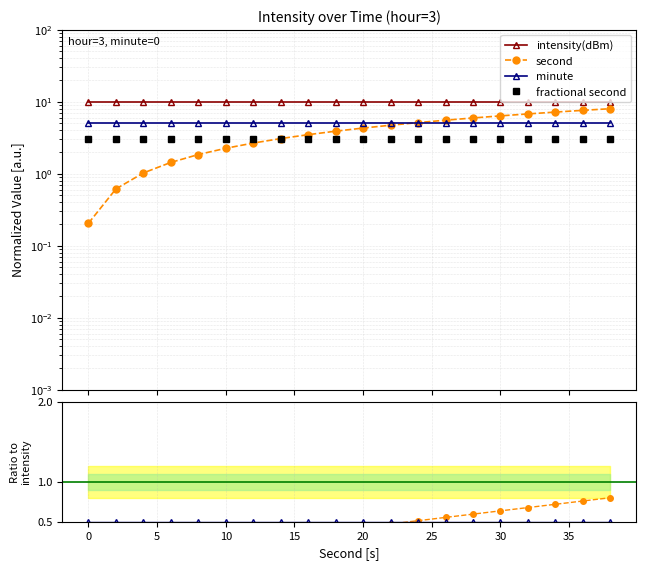

True or false: fractional second and intensity(dBm) intersect in this chart.

False